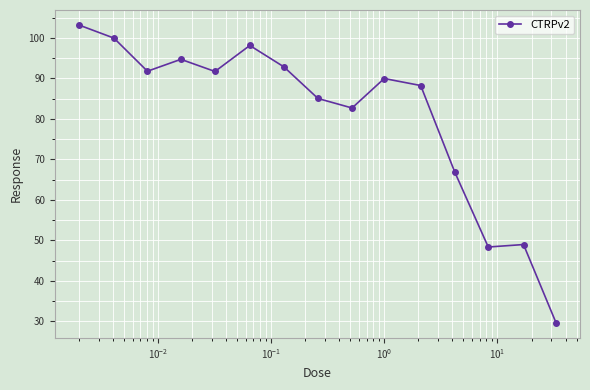

Count the number of values greater than 89.

8